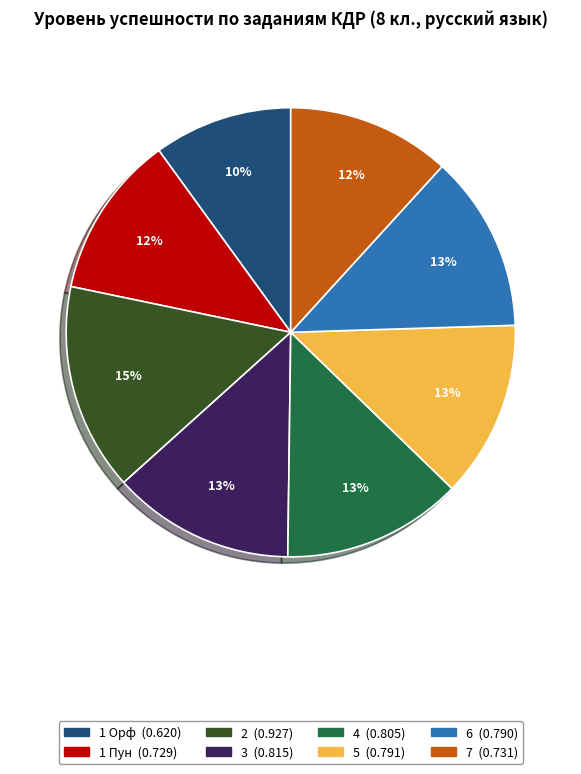

Count the number of slices in the pie.

8